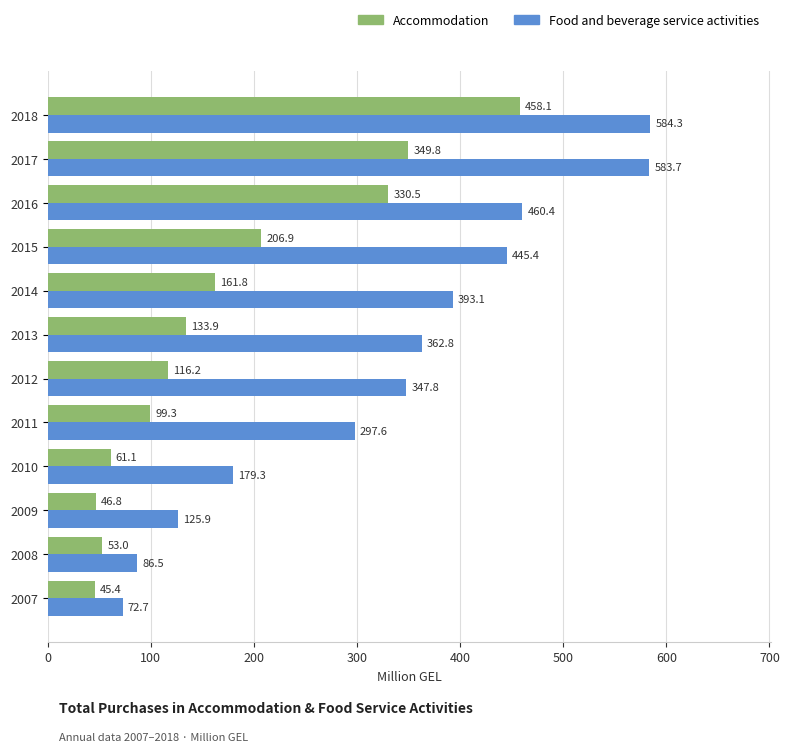

What is the sum of all Accommodation values?

2062.8